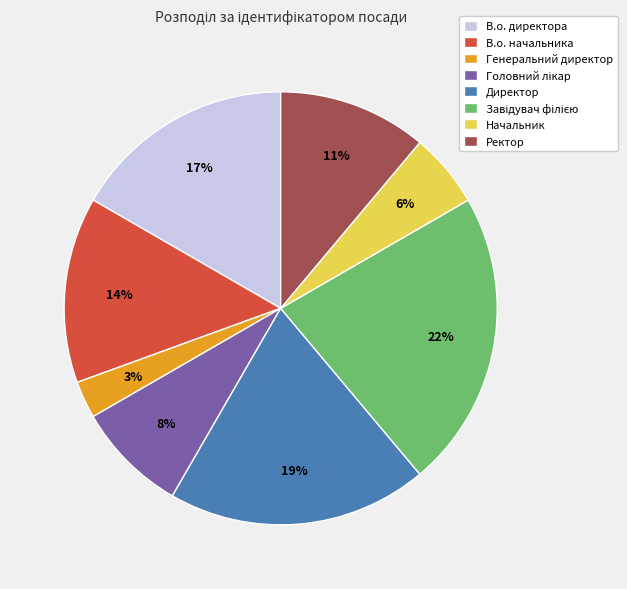

True or false: В.о. директора accounts for 10% of the total.

False